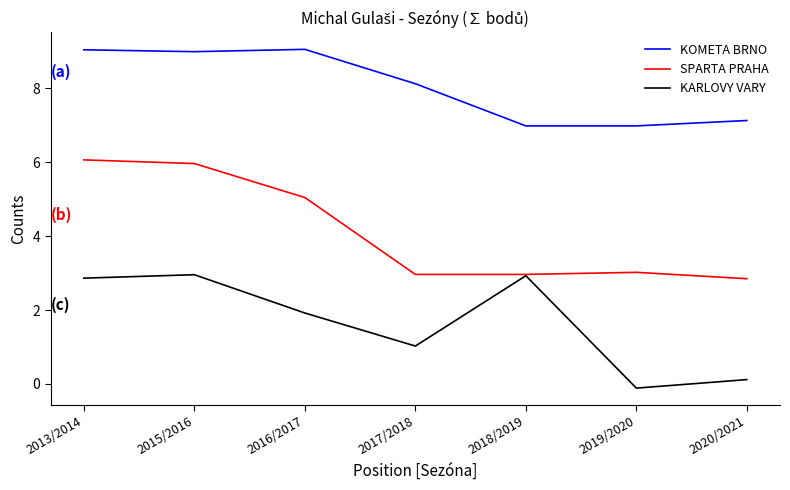

What is the average value of the KARLOVY VARY series?

1.7